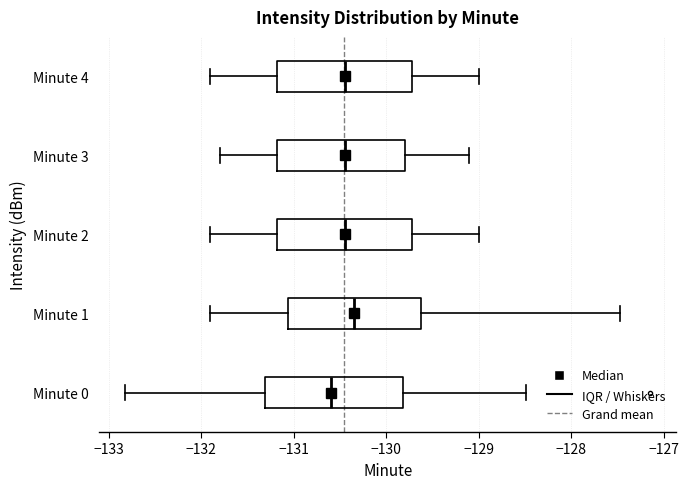

Reading bottom to top, transcribe this box plot: for each box, give where its median line is, the range the box spans, and where its two whiskers end, as read against the x-axis. The values are not printed on the chart, so give them approximately, as read against the axis.

Minute 0: median -130.6, box -131.3 to -129.8, whiskers -132.8 to -128.5
Minute 1: median -130.3, box -131.1 to -129.6, whiskers -131.9 to -127.5
Minute 2: median -130.4, box -131.2 to -129.7, whiskers -131.9 to -129.0
Minute 3: median -130.4, box -131.2 to -129.8, whiskers -131.8 to -129.1
Minute 4: median -130.4, box -131.2 to -129.7, whiskers -131.9 to -129.0